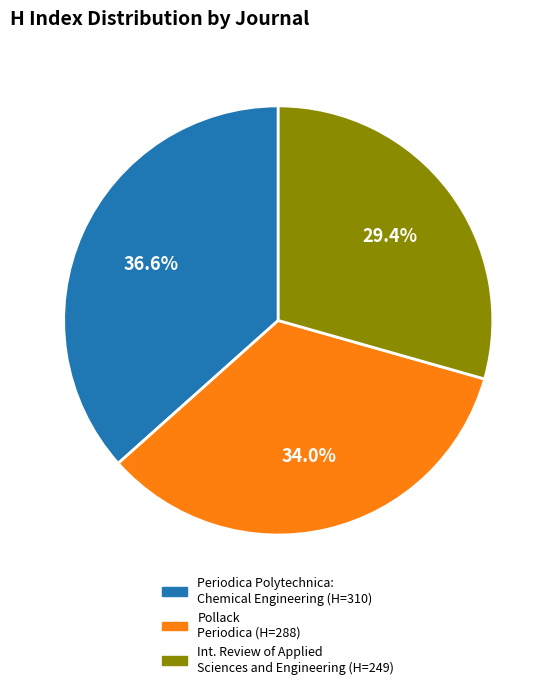

Count the number of slices in the pie.

3